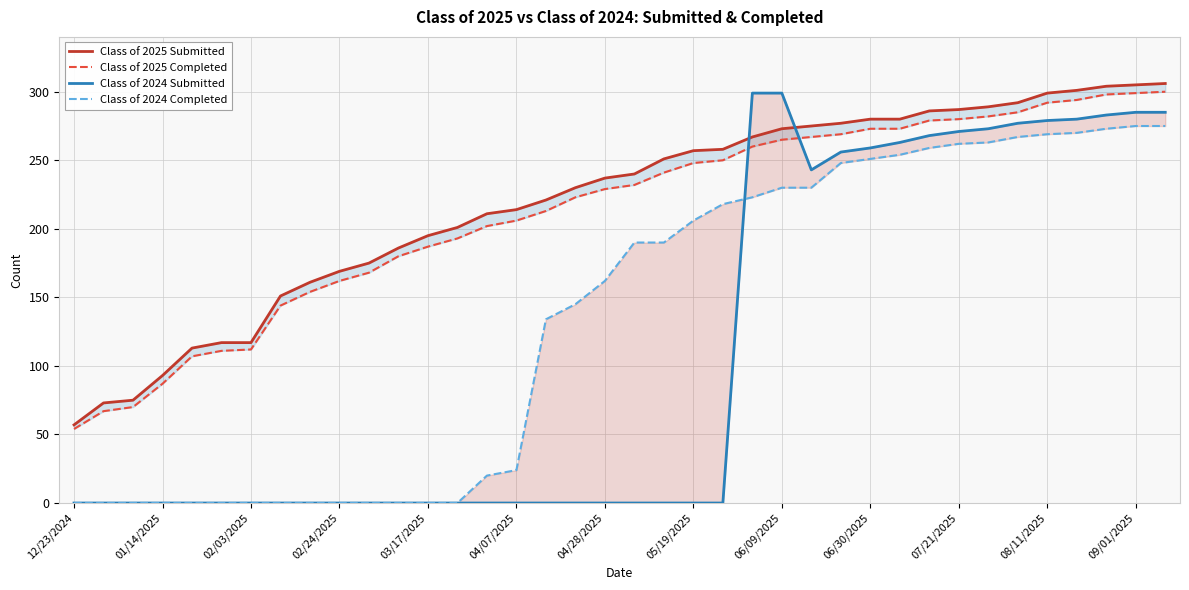

At which category is the sum across all series the highest?

37